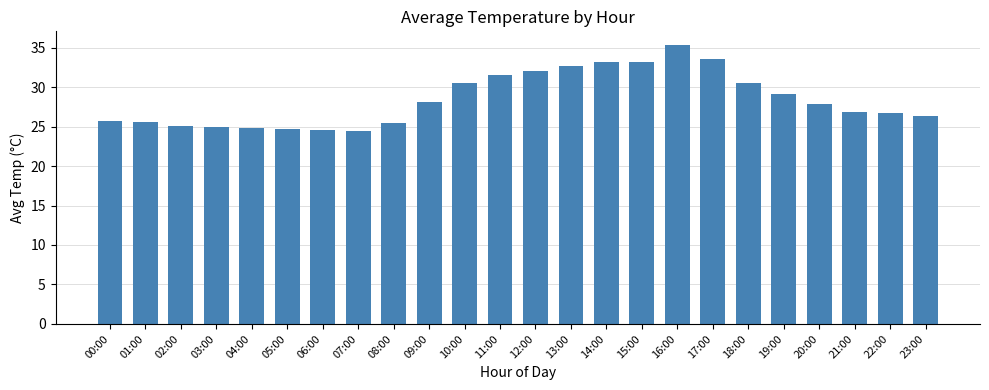

What position from the left is 09:00?

10